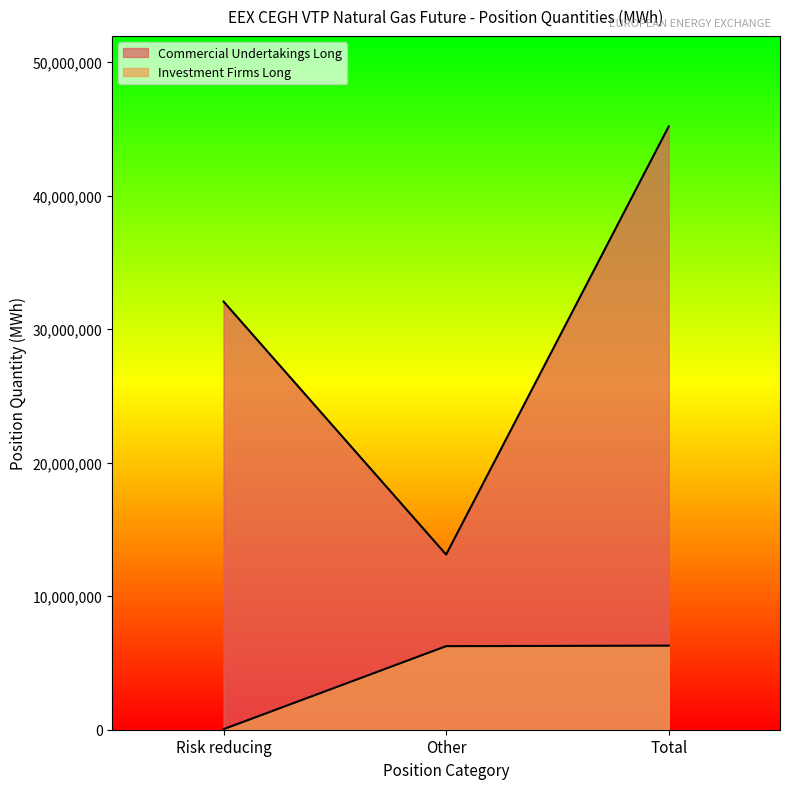

Rank the series by their average value, from highest to lowest.

Commercial Undertakings Long, Investment Firms Long